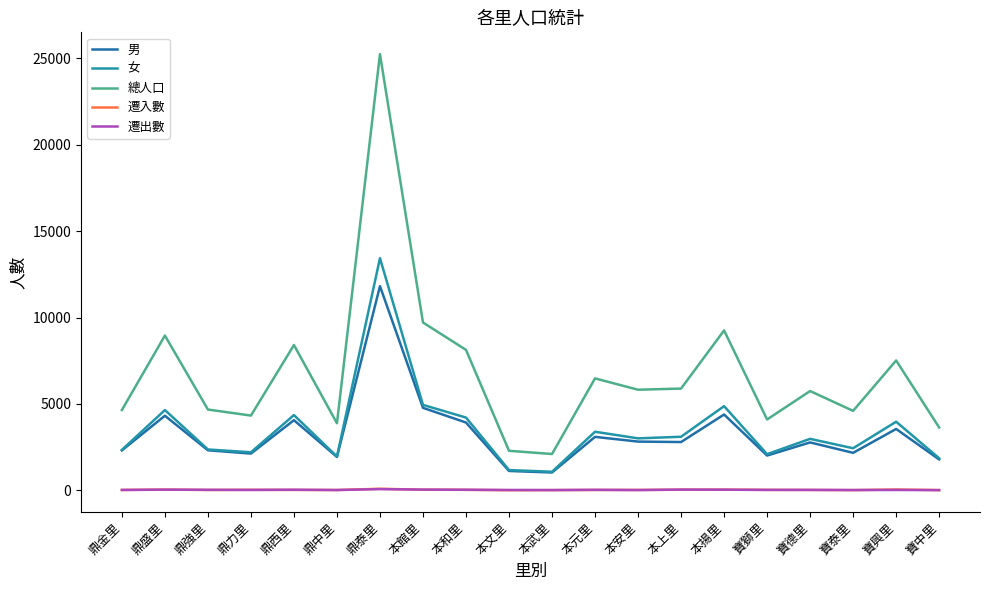

Rank the categories by 男 value from highest to lowest.

鼎泰里, 本館里, 本揚里, 鼎盛里, 鼎西里, 本和里, 寶興里, 本元里, 本安里, 本上里, 寶德里, 鼎強里, 鼎金里, 寶泰里, 鼎力里, 寶獅里, 鼎中里, 寶中里, 本文里, 本武里